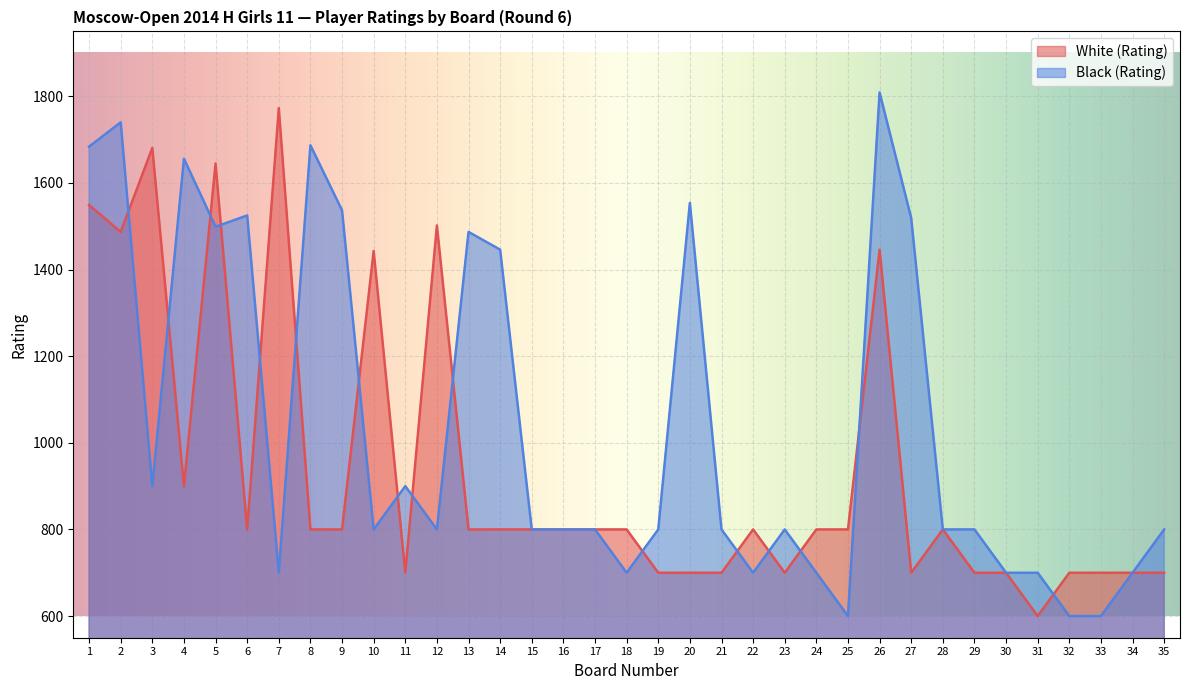

Reading right to left, what are all the values shown in this chart?

White (Rating): 700	700	700	700	600	700	700	800	700	1446	800	800	700	800	700	700	700	800	800	800	800	800	800	1502	700	1443	800	800	1773	800	1645	900	1681	1487	1549
Black (Rating): 800	700	600	600	700	700	800	800	1519	1809	600	700	800	700	800	1554	800	700	800	800	800	1446	1487	800	900	800	1537	1687	700	1525	1499	1656	900	1740	1684